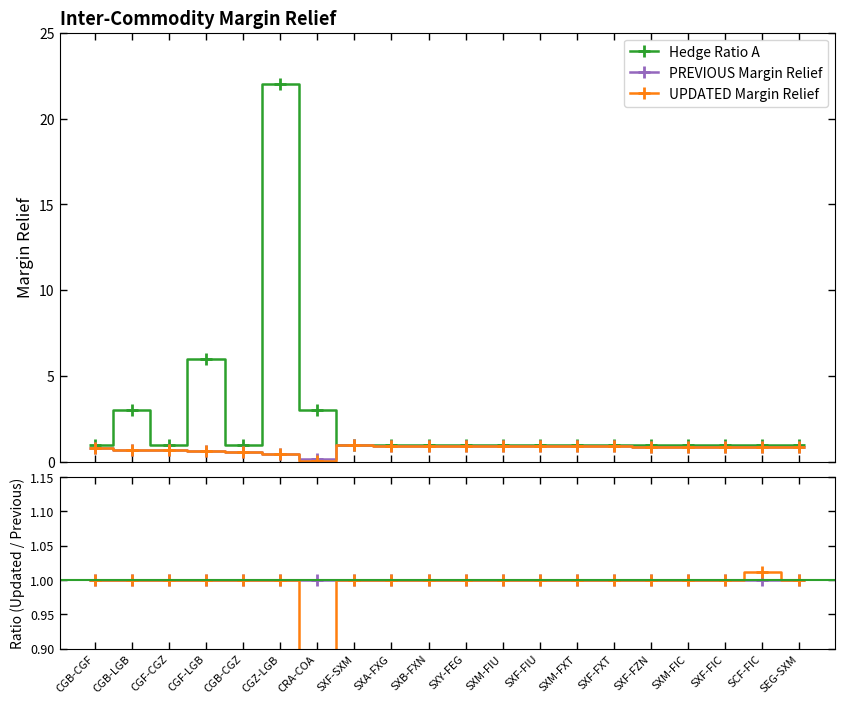

What is the average value of the PREVIOUS Margin Relief series?

0.8